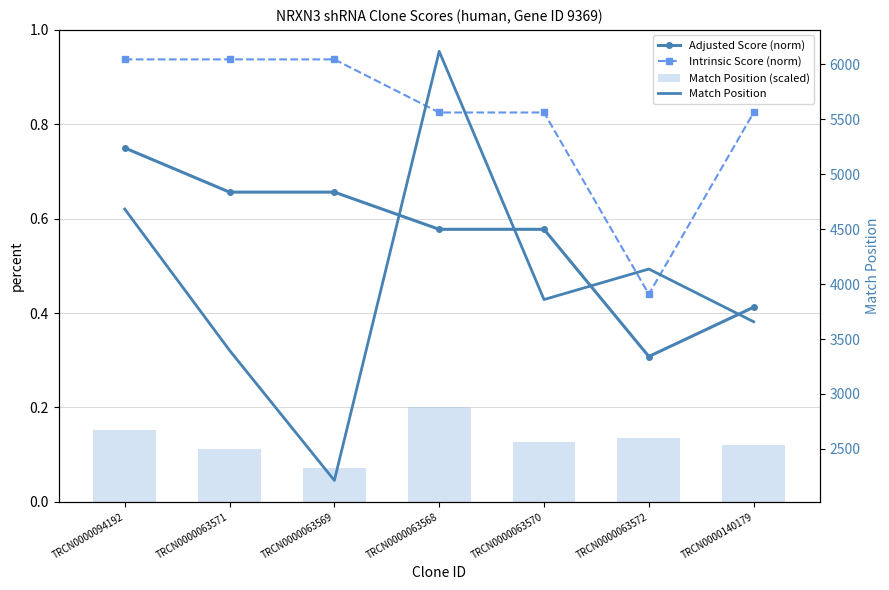

Which series has the largest total across all categories?

Match Position